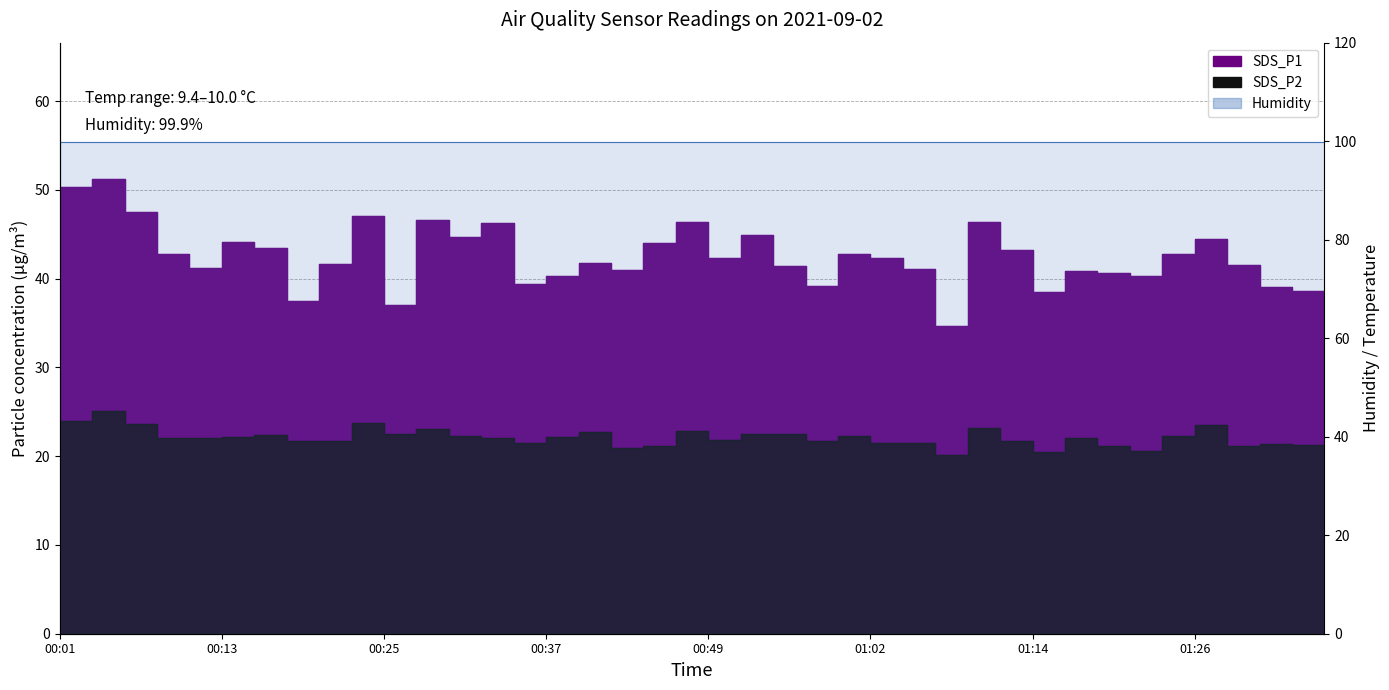

What is the lowest value of the SDS_P1 series?

34.6